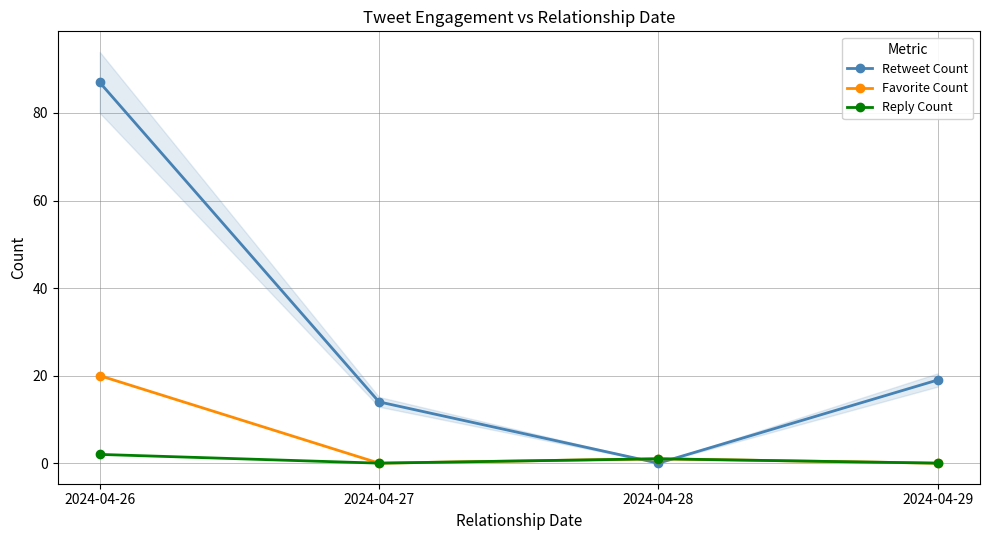

How many data points in Reply Count are less than 1?

2